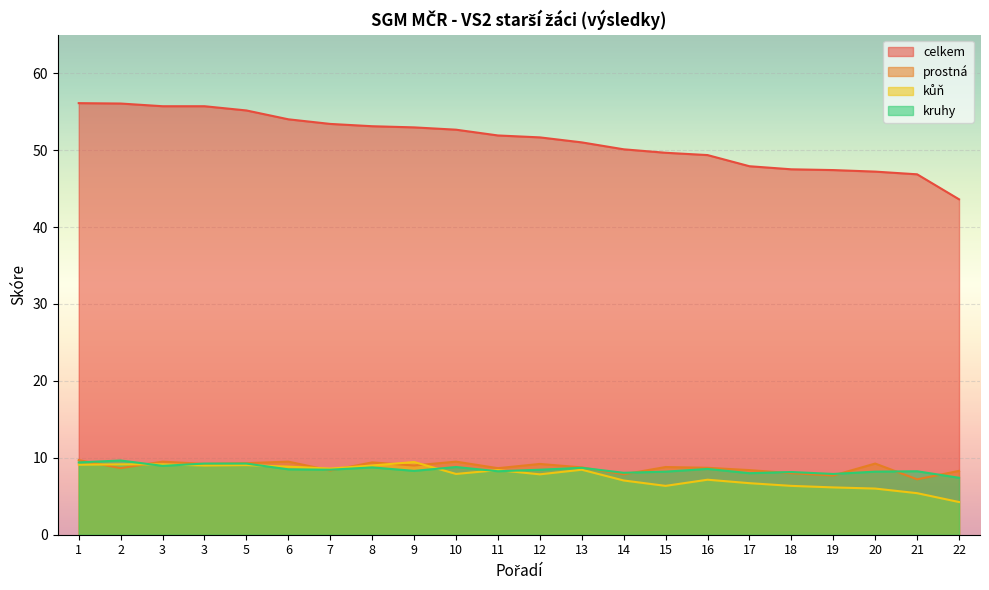

How many data points does each series have?

22